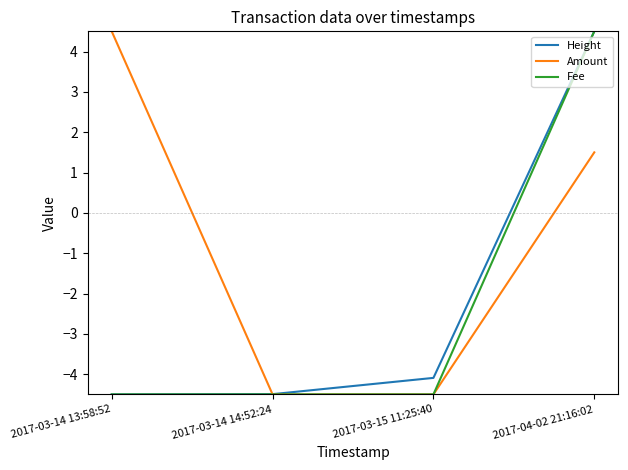

Where does the Fee series first go above -4?

2017-04-02 21:16:02